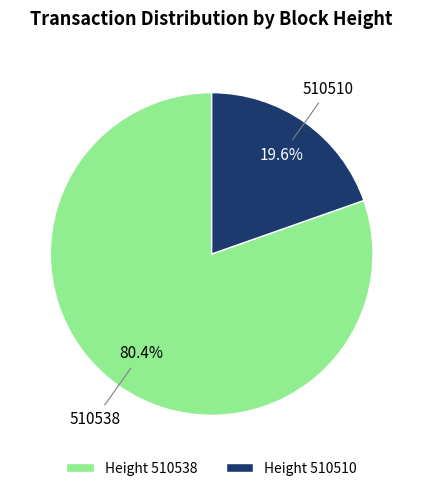

To the nearest percent, what is the combined percentage of 510538 and 510510?

100%